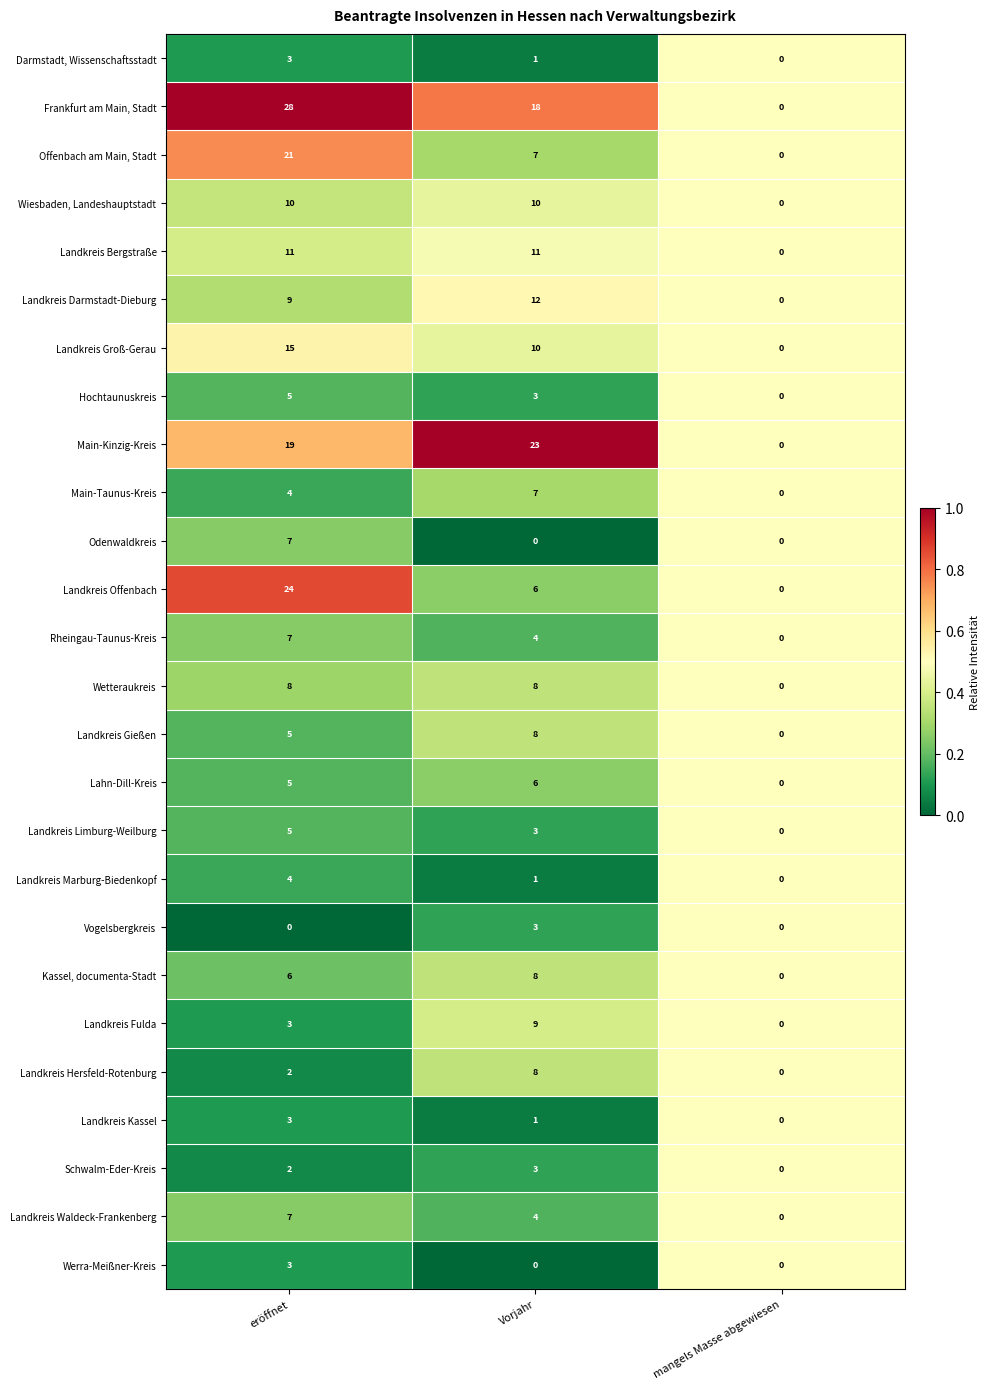

True or false: Landkreis Limburg-Weilburg has a value of 0 at mangels Masse abgewiesen.

True